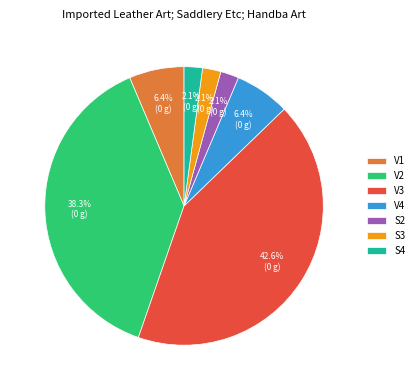

Is the sum of V4 and V3 greater than half?

No